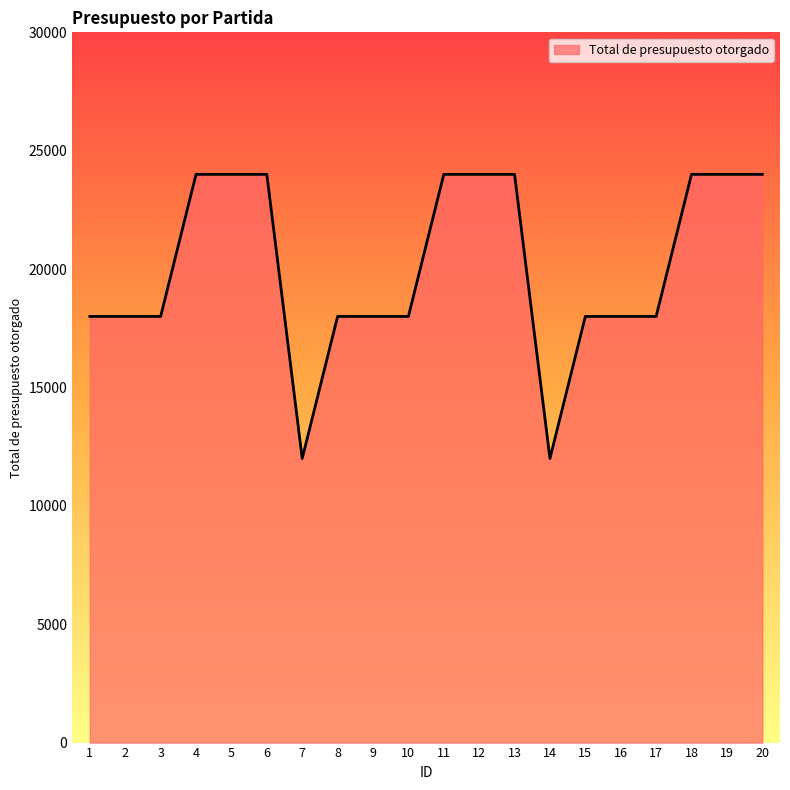

How many distinct data groups are displayed?

1